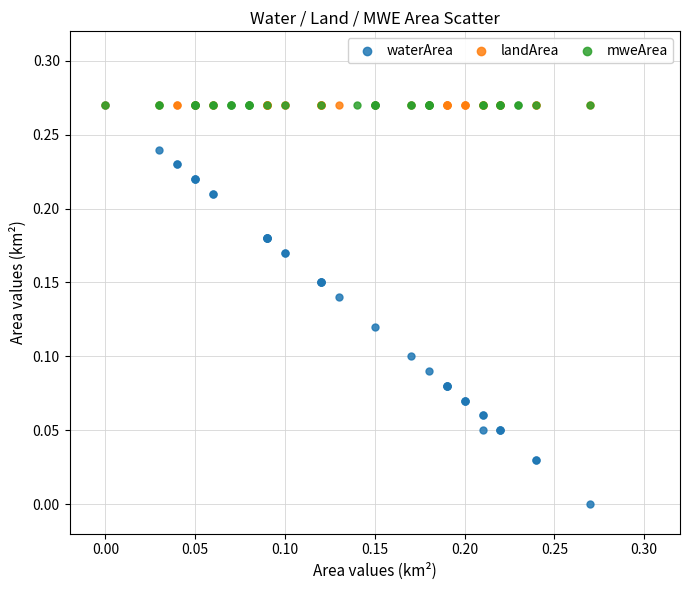

Which series reaches the minimum Y coordinate?

waterArea